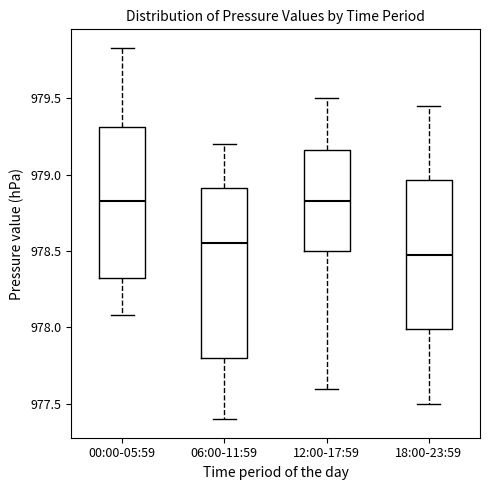

Where does the median line of the box for 12:00-17:59 sit on the y-axis? The values are not printed on the chart, so give them approximately, as read against the axis.

978.85